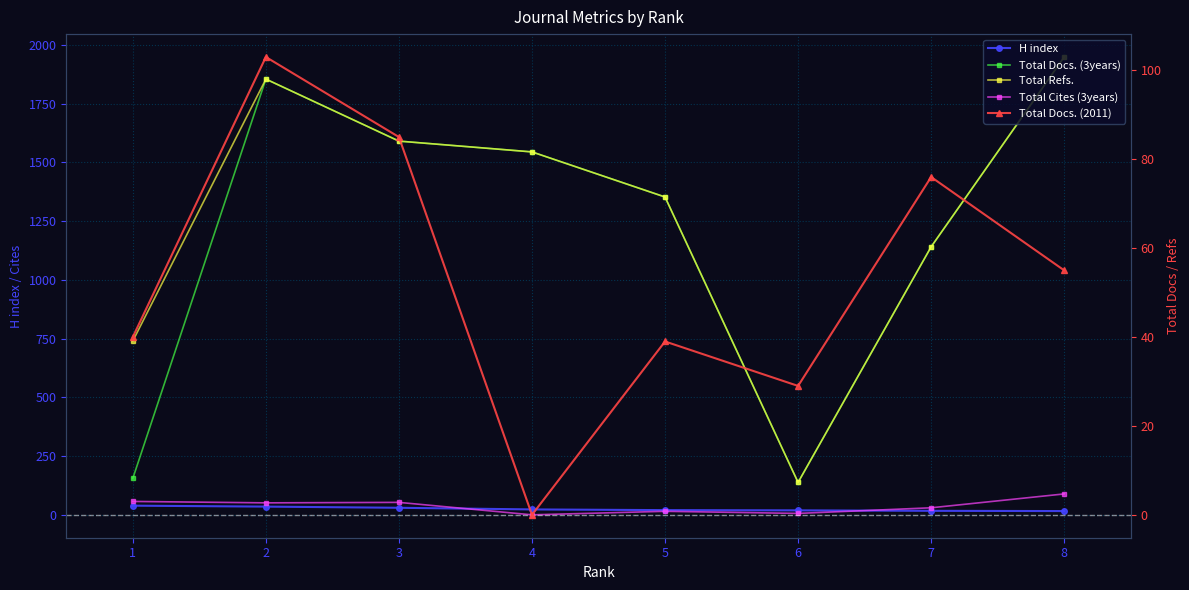

Reading left to right, extract all data points from this chart.

H index: 1=39	2=35	3=30	4=23	5=20	6=19	7=17	8=16
Total Docs. (3years): 1=155	2=1855	3=1591	4=1545	5=1353	6=138	7=1141	8=1949
Total Refs.: 1=740	2=1855	3=1591	4=1545	5=1353	6=138	7=1141	8=1949
Total Cites (3years): 1=57	2=51	3=53	4=0	5=15	6=6	7=30	8=89
Total Docs. (2011): 1=40	2=103	3=85	4=0	5=39	6=29	7=76	8=55